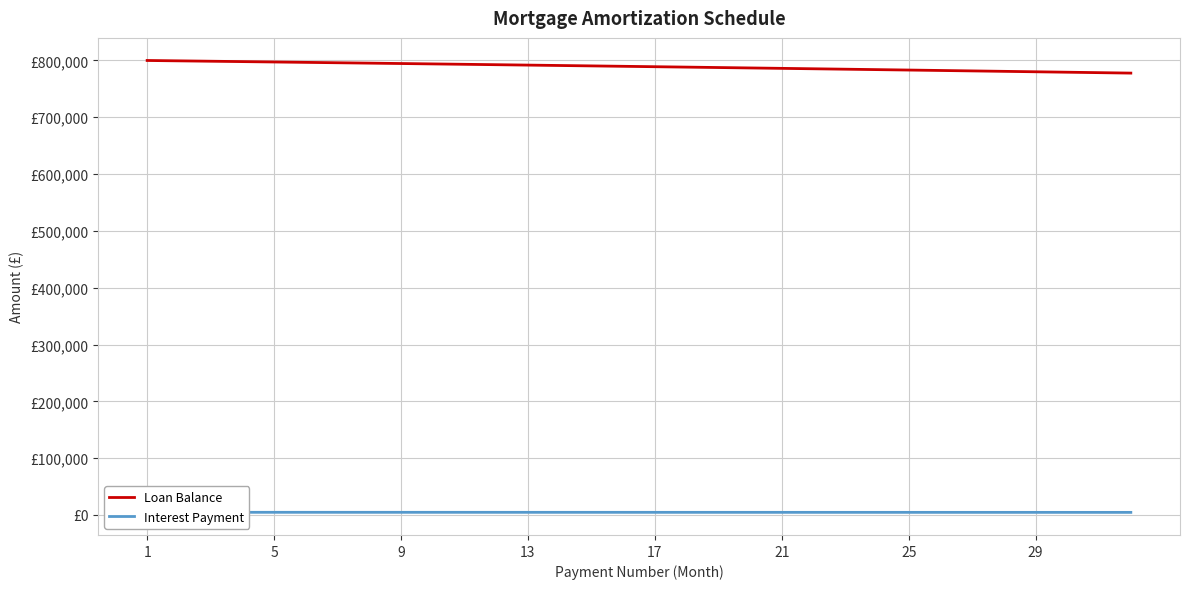

True or false: Interest Payment has a value of 1102.7 at 9.

False